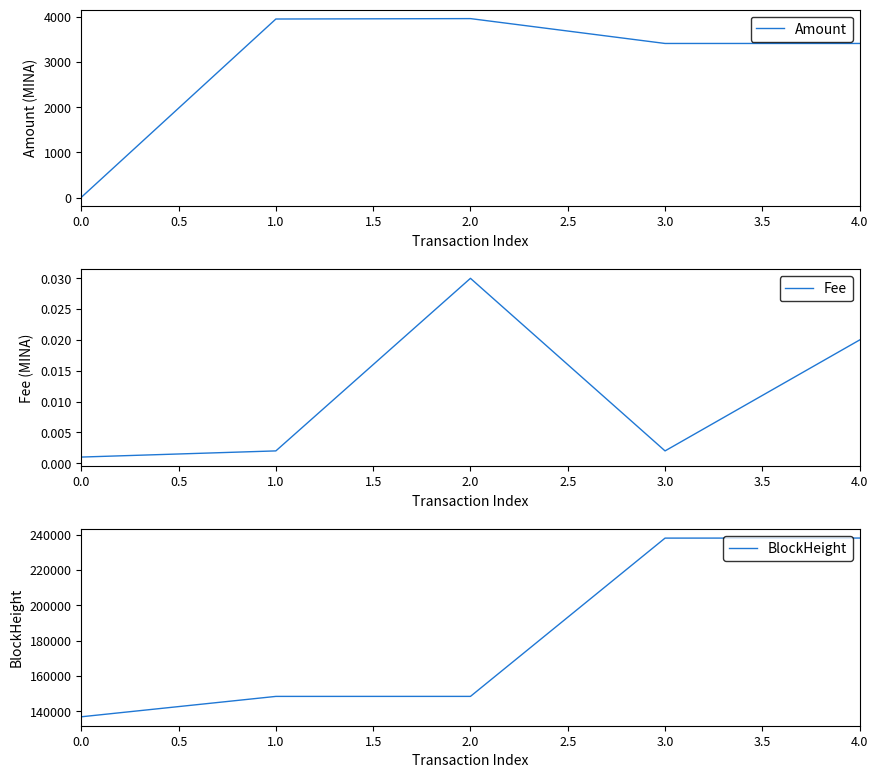

What is the lowest value of the Amount series?

10.0